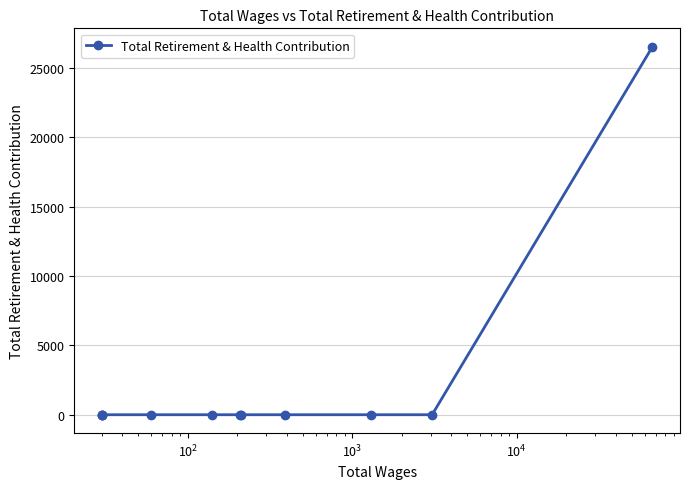

What is the sum of all values?

26510